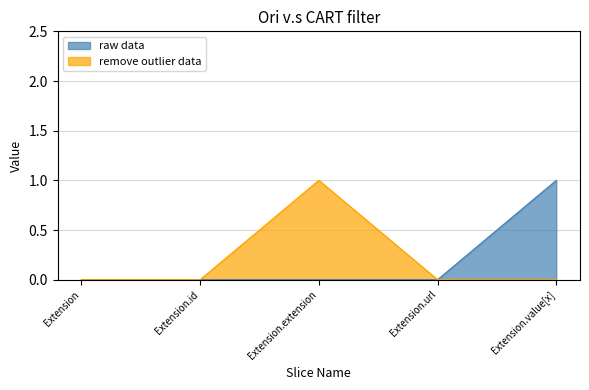

True or false: raw data has more than 0 points higher than both neighbors.

False